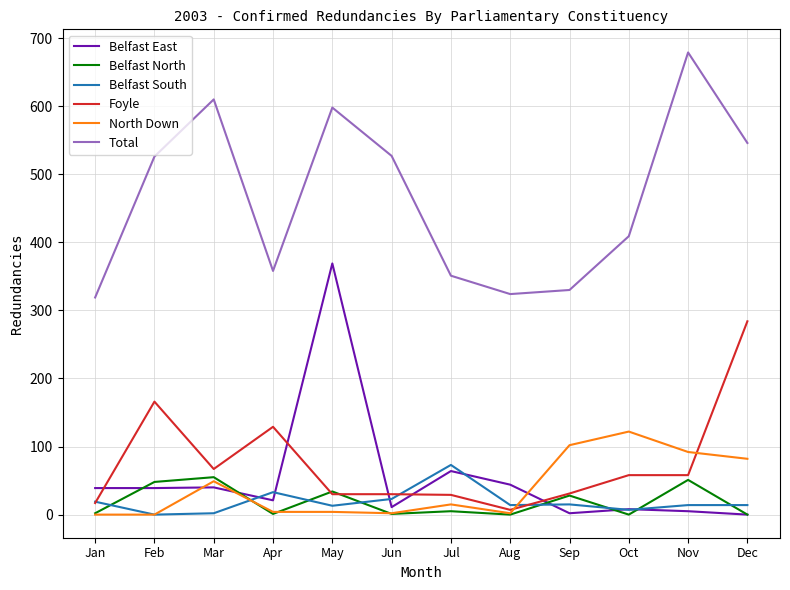

What is the spread (max minus min) of values at Jan?

319